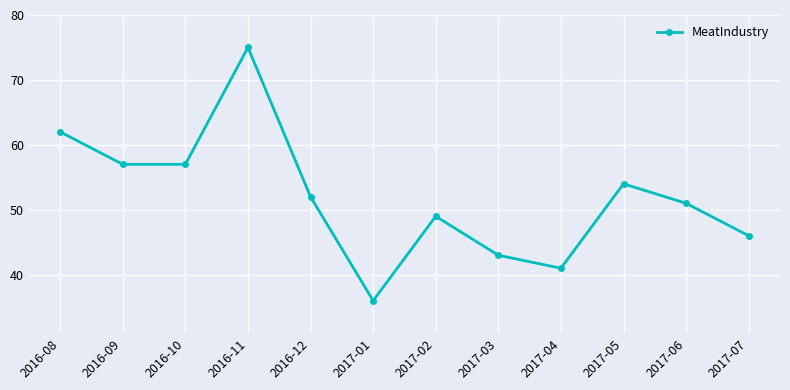

What is the value of the 11th point from the left?

51